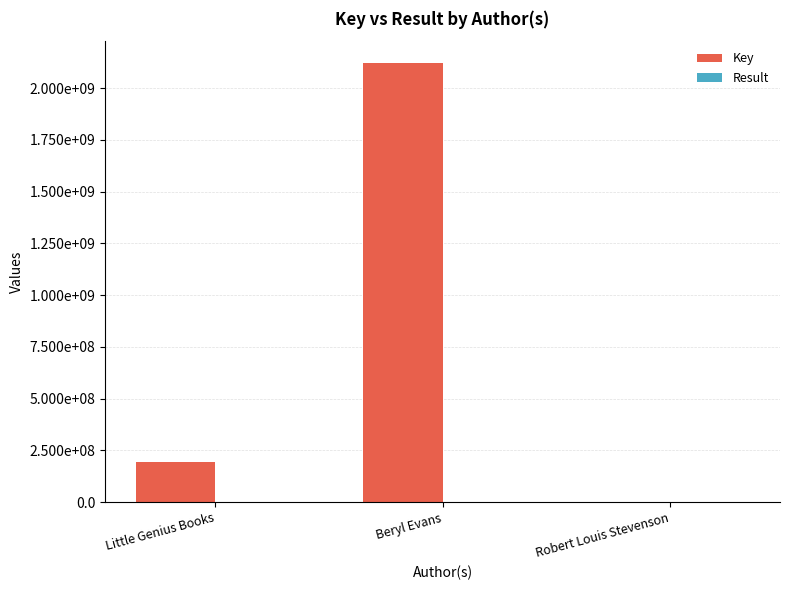

Reading right to left, what are all the values shown in this chart?

Key: 6538	2120172167	191750697
Result: 5	4	1